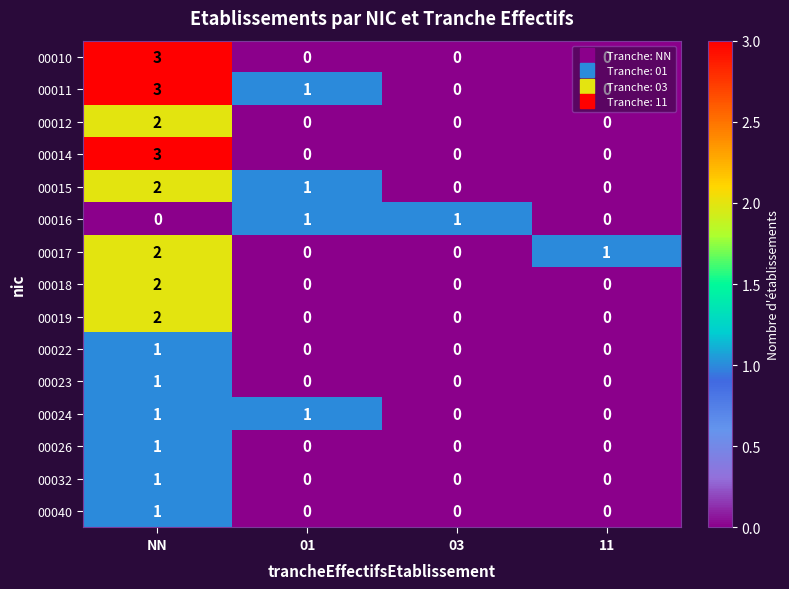

What is the greatest value displayed?

3